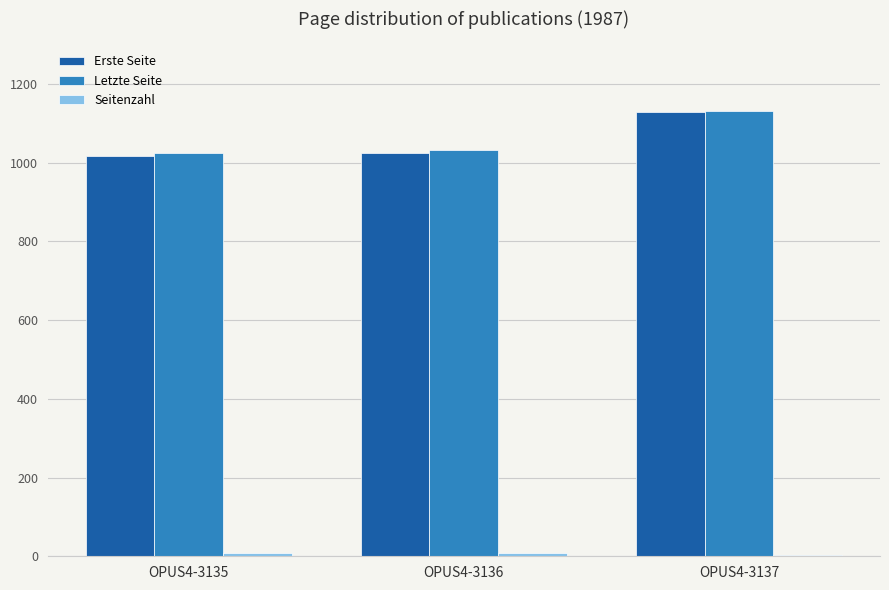

At which label does Erste Seite reach its peak?

OPUS4-3137